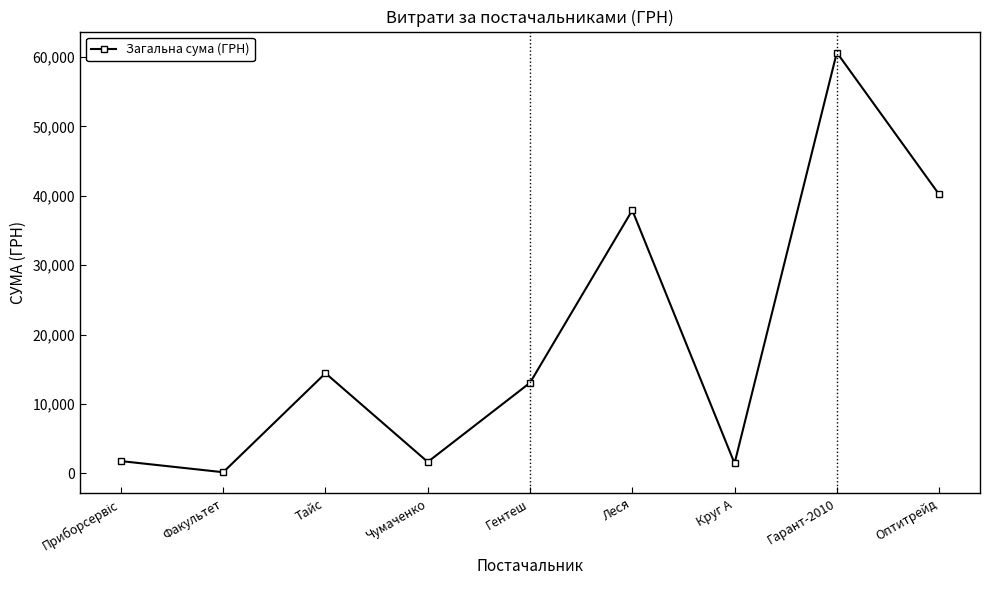

What is the difference between the maximum and minimum values?

60461.5